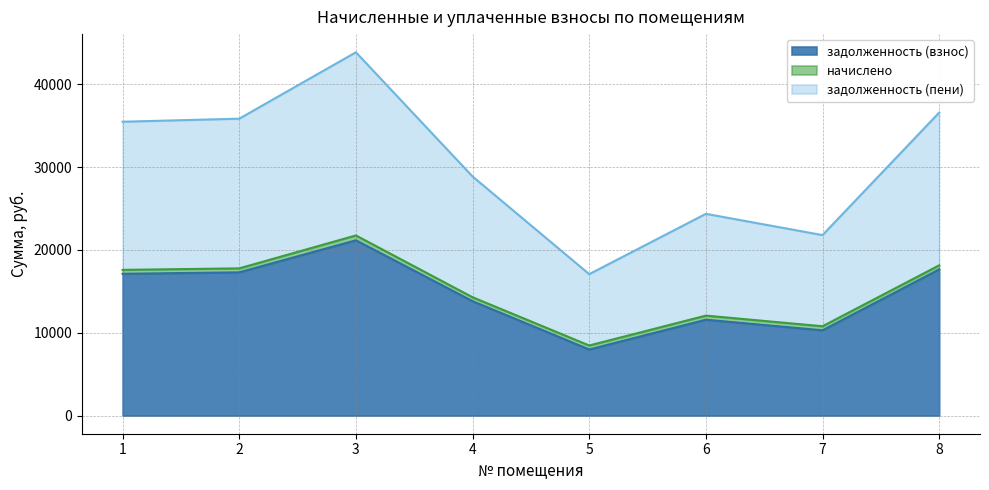

How many lines are shown in the chart?

3